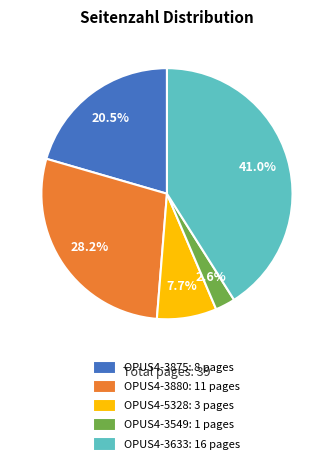

What is the ratio of the value at OPUS4-3633 to the value at OPUS4-5328?

5.3